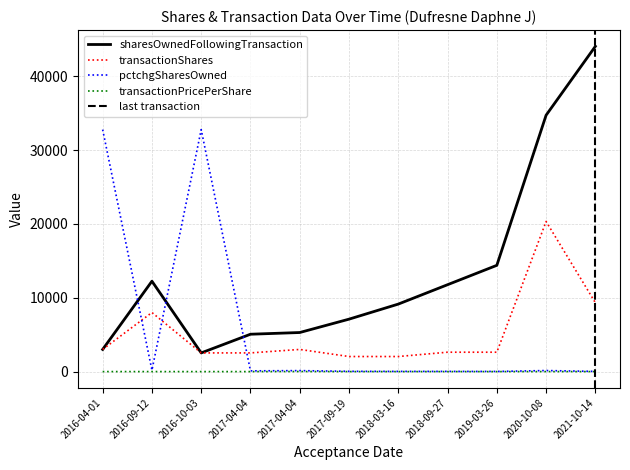

What is the sum of the transactionPricePerShare values at 2017-04-04 and 2016-09-12?

1.8